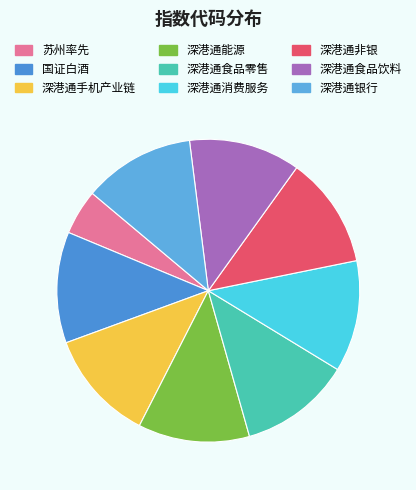

How many slices are in this pie chart?

9